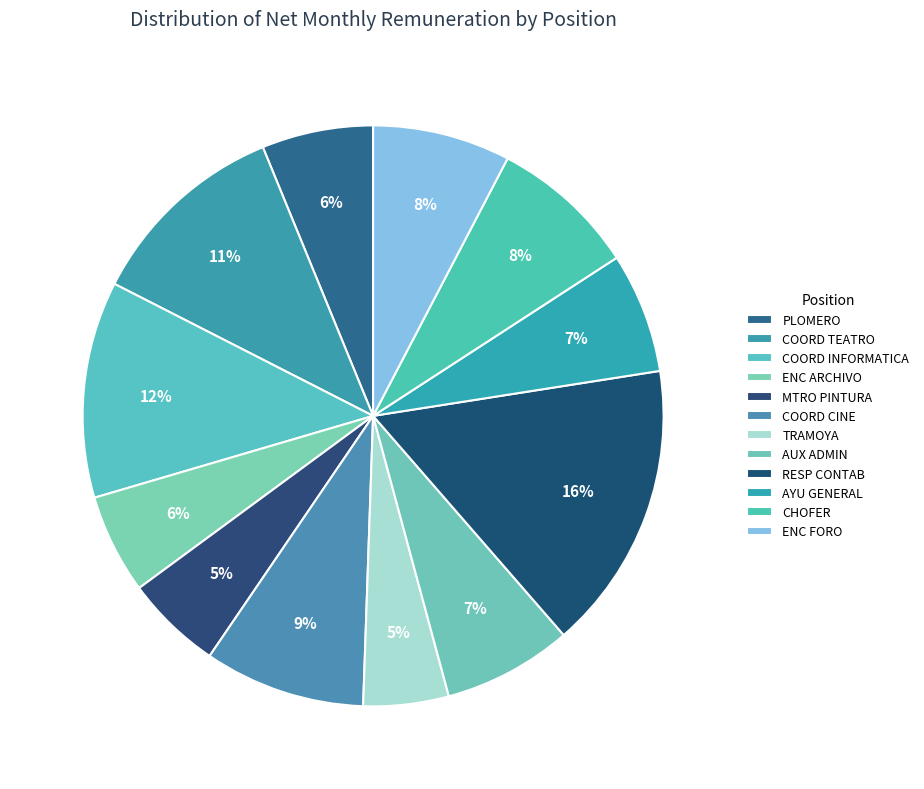

How many segments does this pie chart have?

12